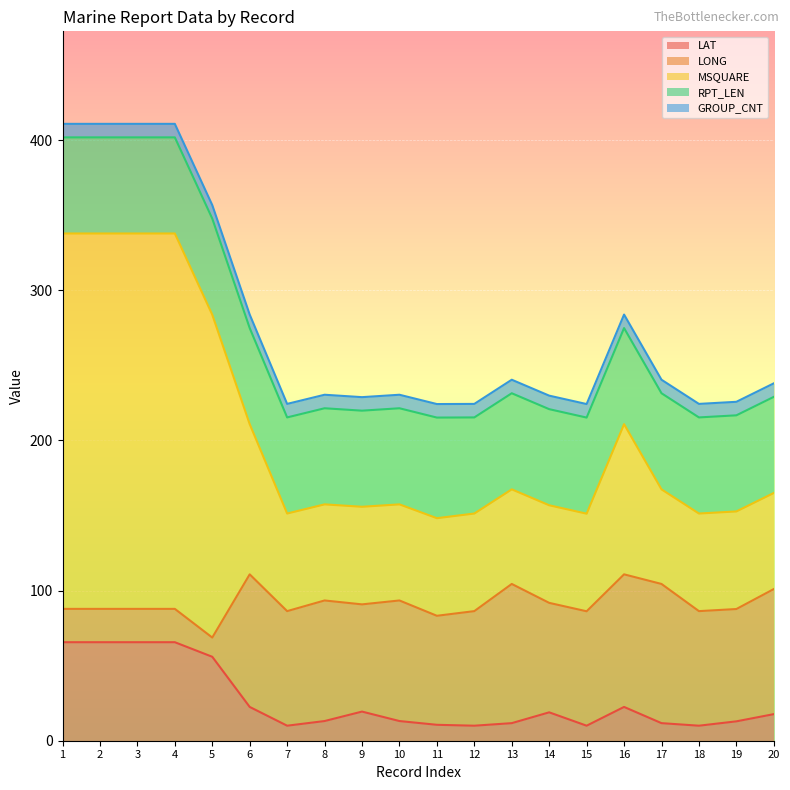

True or false: GROUP_CNT has a value of 9.0 at 12.

True